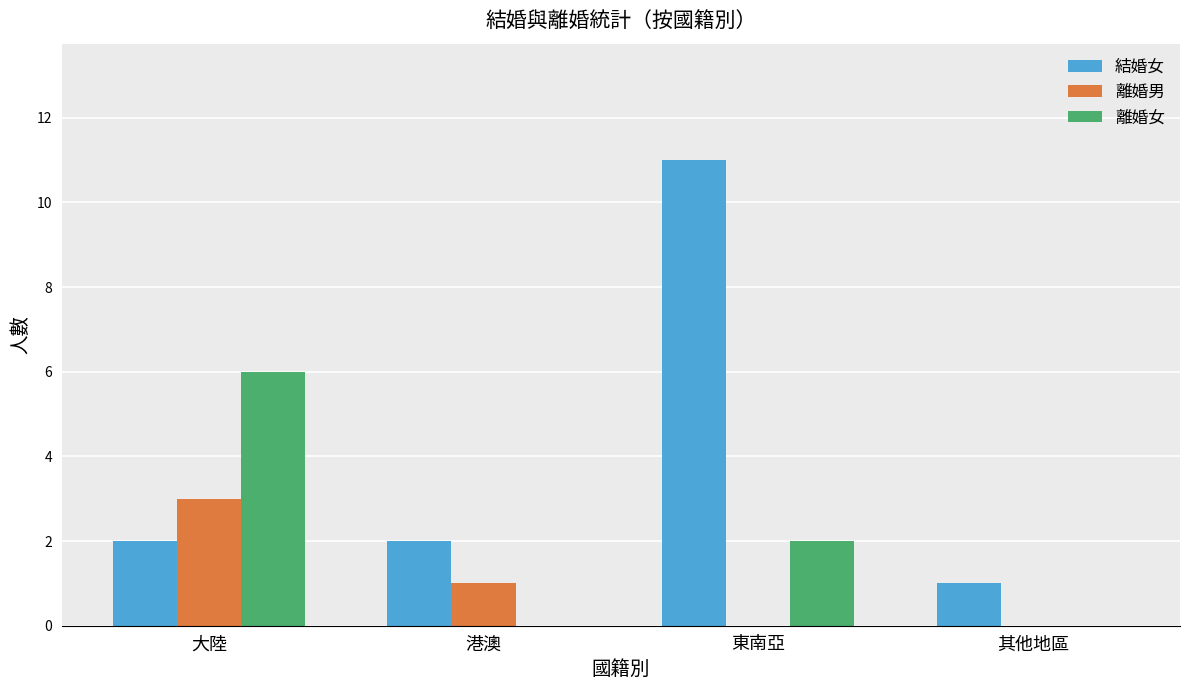

What is the average value of the 離婚女 series?

2